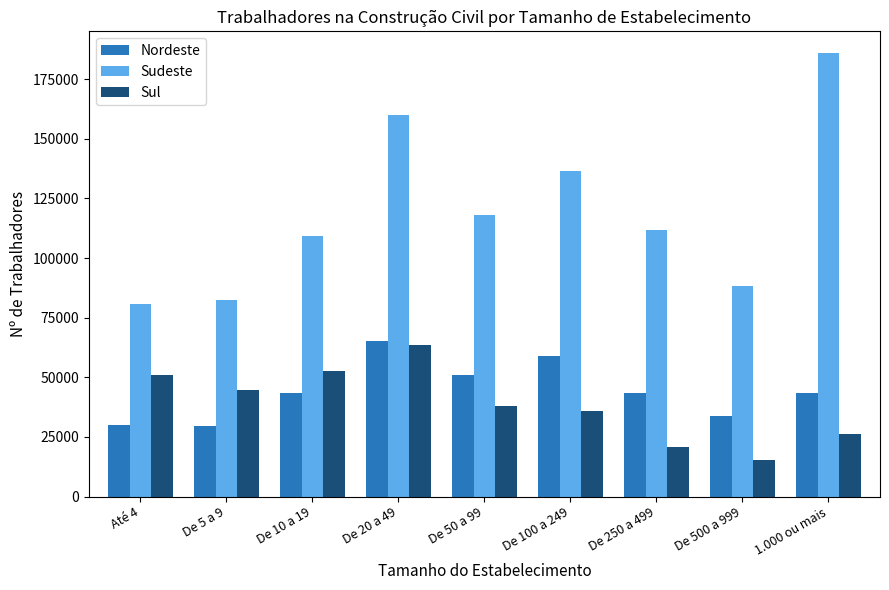

What is the difference between the highest and lowest values at De 5 a 9?

52581